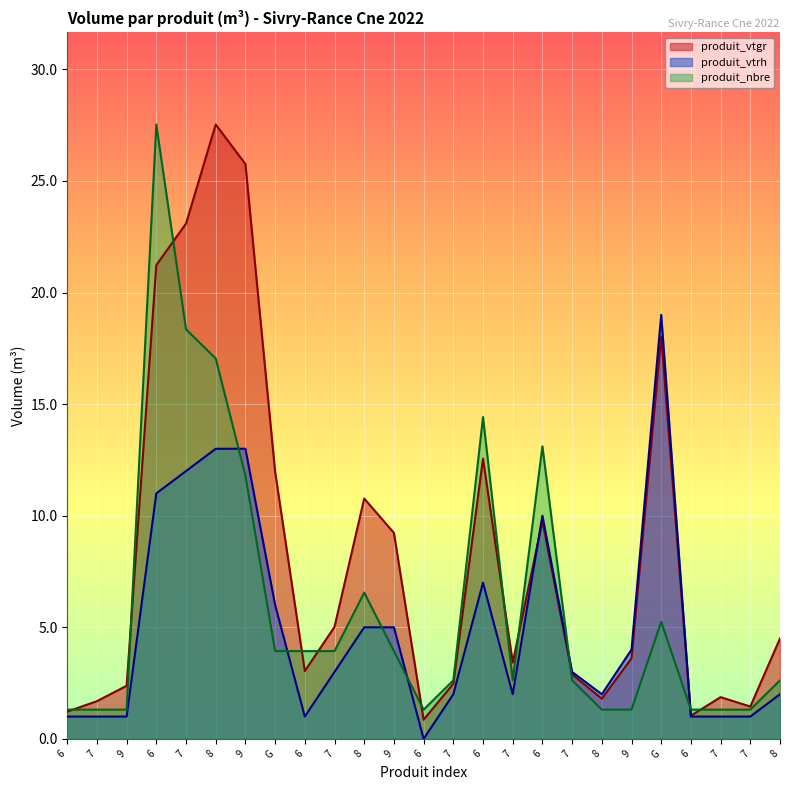

What is the difference between the produit_nbre values at 9 and 6?

10.5